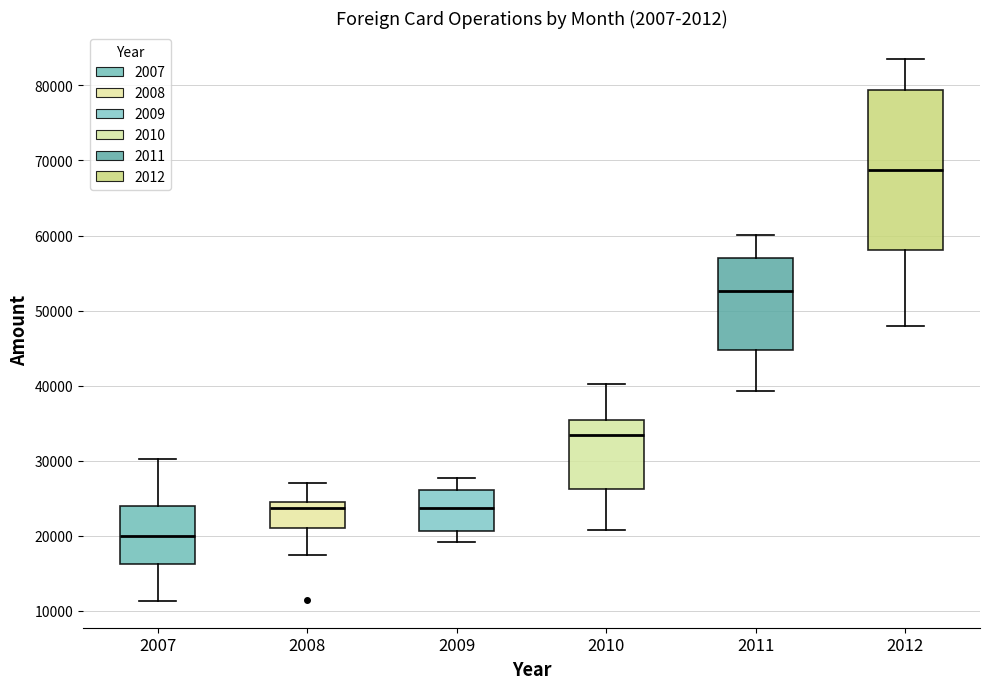

Which box's median line is the highest?

2012